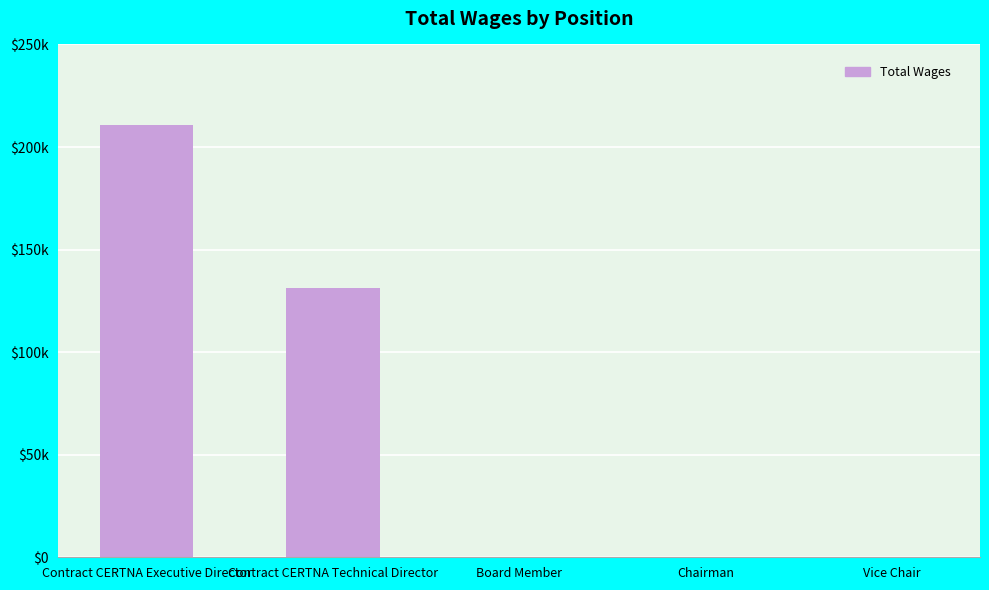

Rank the categories by value from highest to lowest.

Contract CERTNA Executive Director, Contract CERTNA Technical Director, Board Member, Chairman, Vice Chair